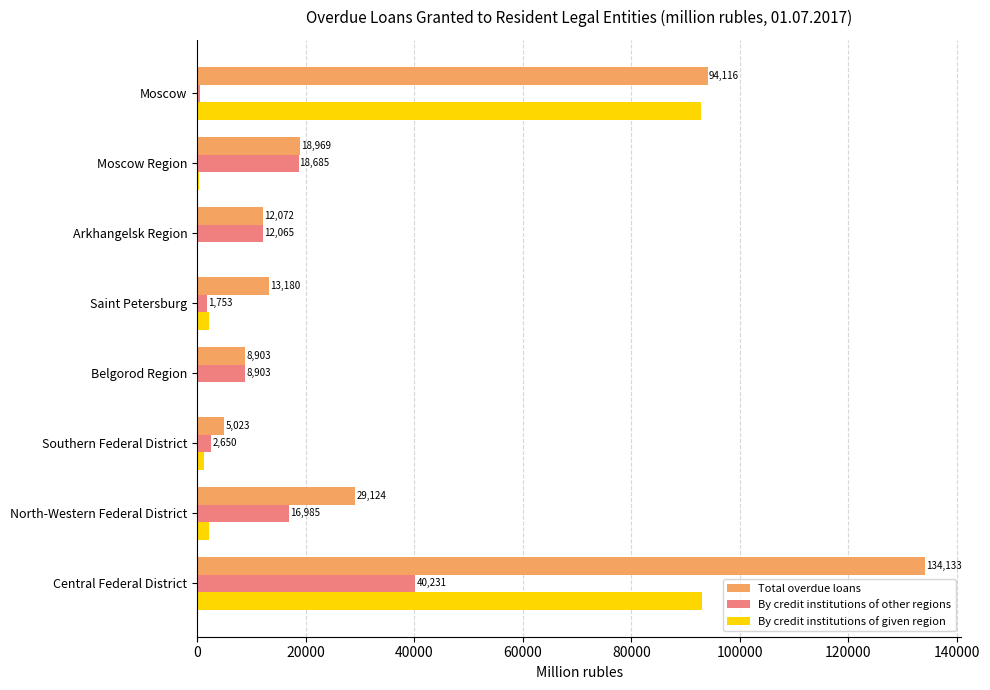

True or false: Total overdue loans has a value of 8903 at Belgorod Region.

True